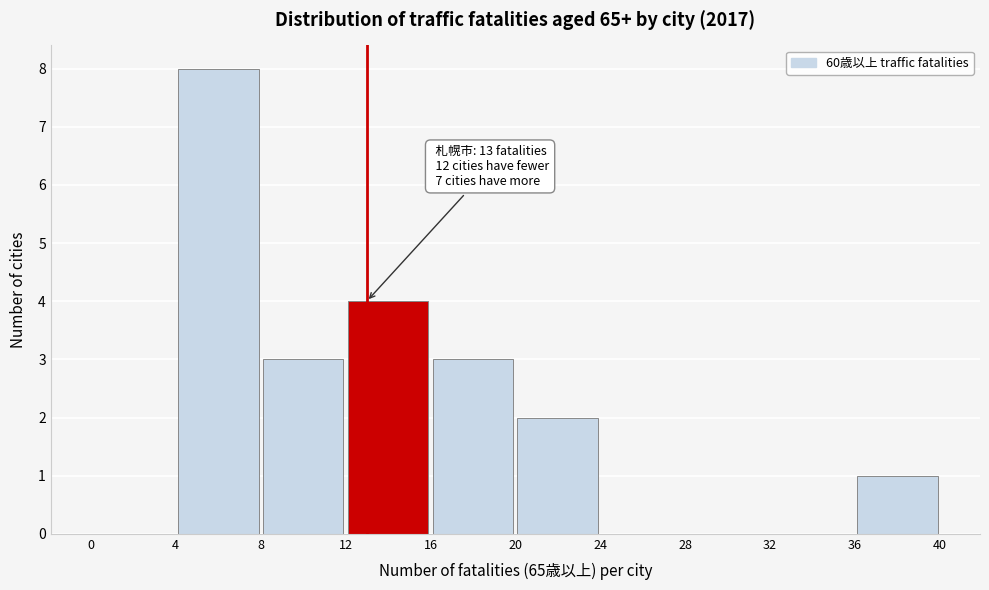

Which range on the x-axis has the tallest bar?

4 to 8